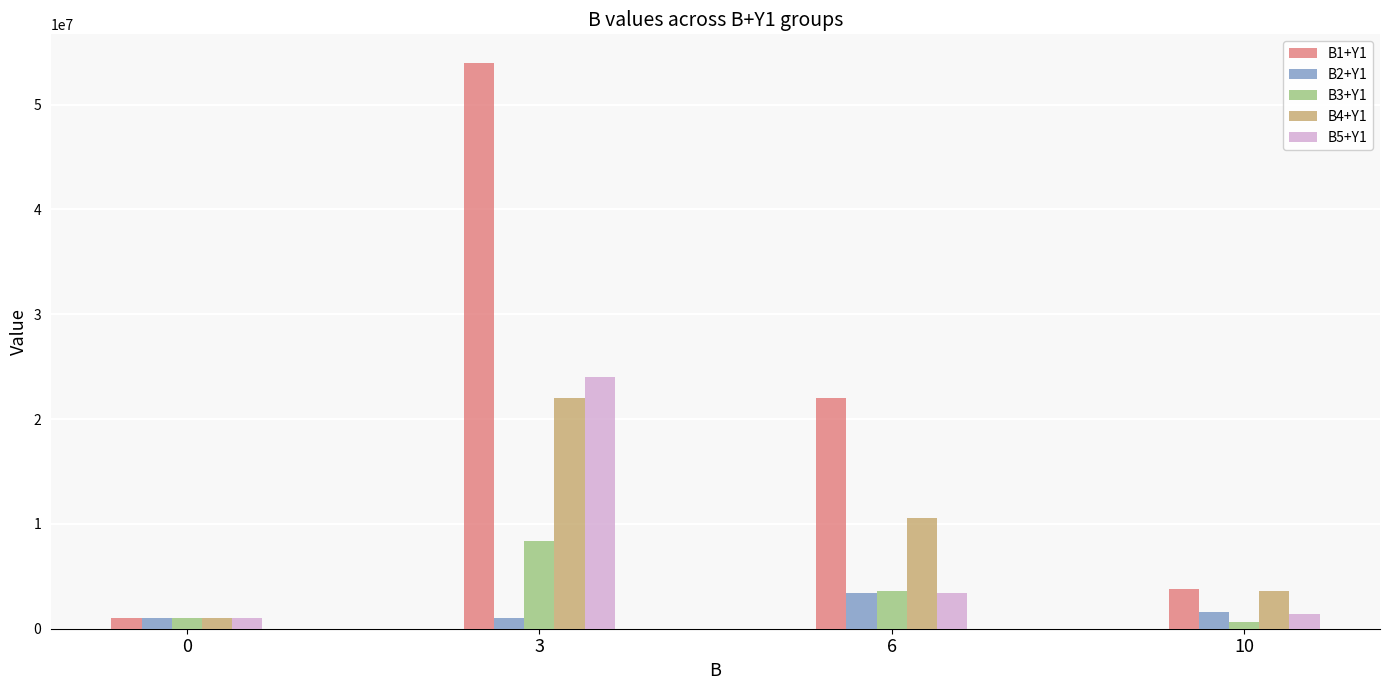

What is the greatest value displayed?

54000000